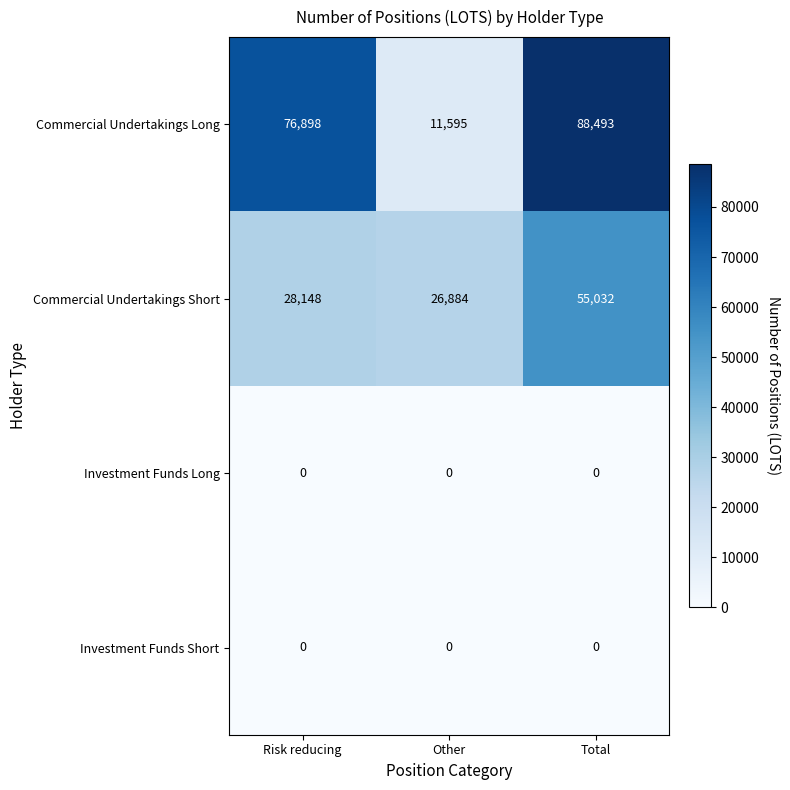

What is the spread (max minus min) of values at Other?

26884